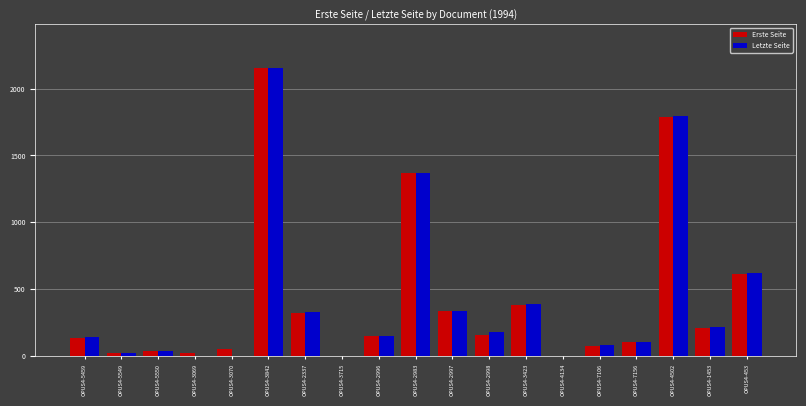

What is the sum of the Letzte Seite values at OPUS4-3069 and OPUS4-7106?

82